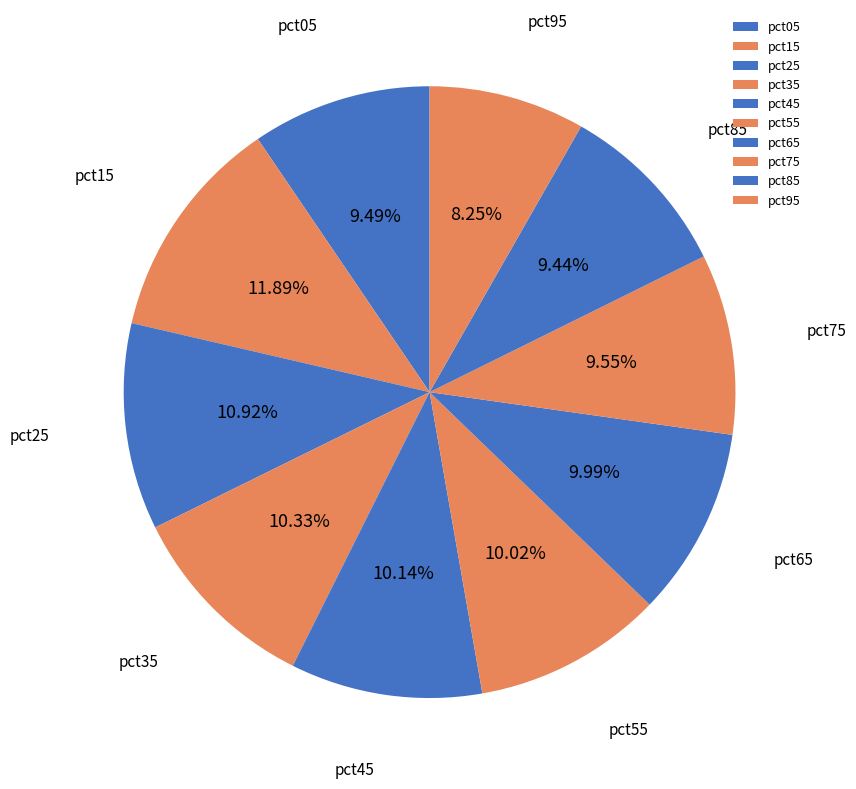

How many slices are in this pie chart?

10